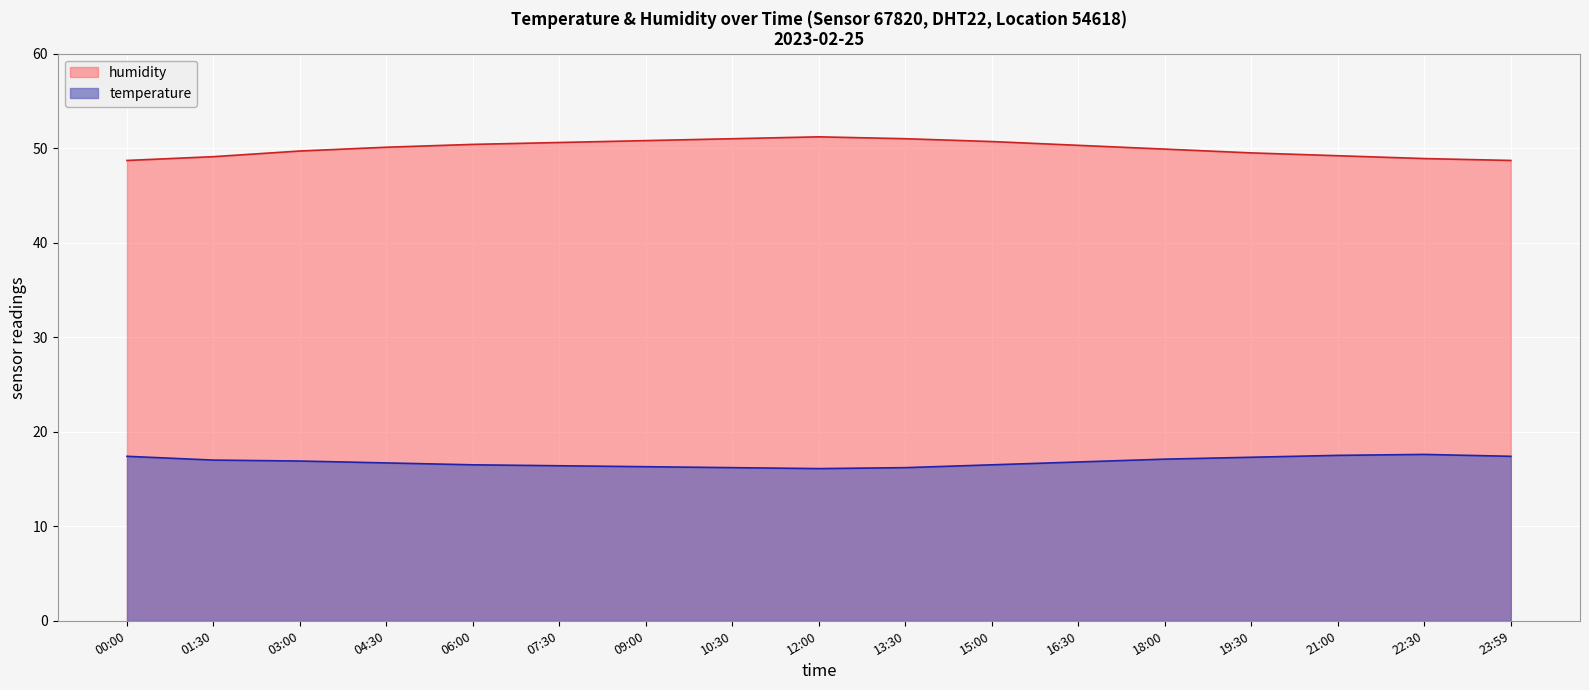

Which series has the largest total across all categories?

humidity